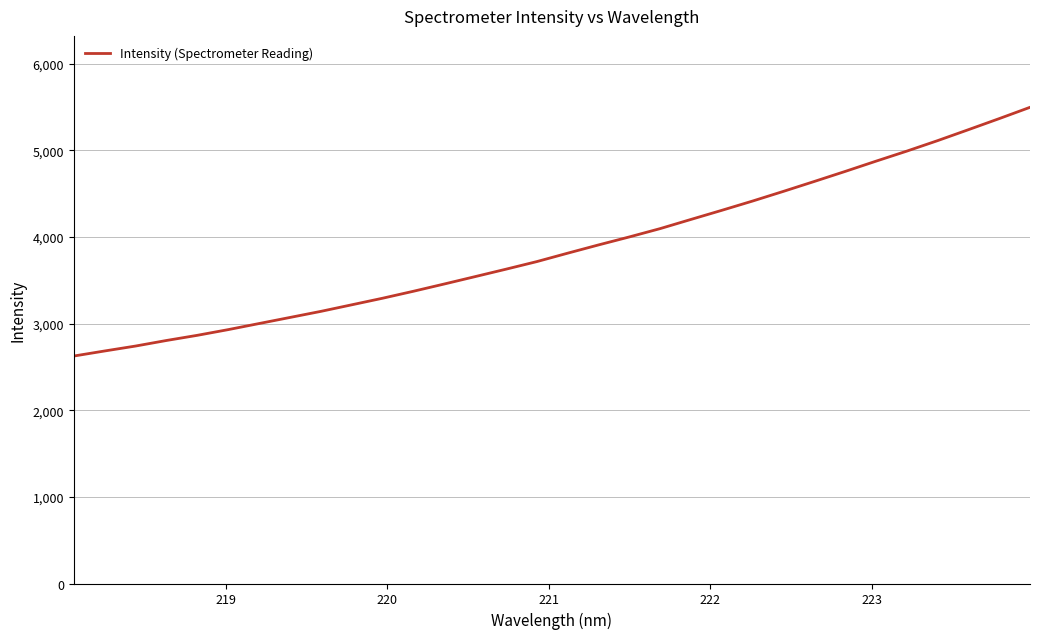

What is the greatest value displayed?

5495.6